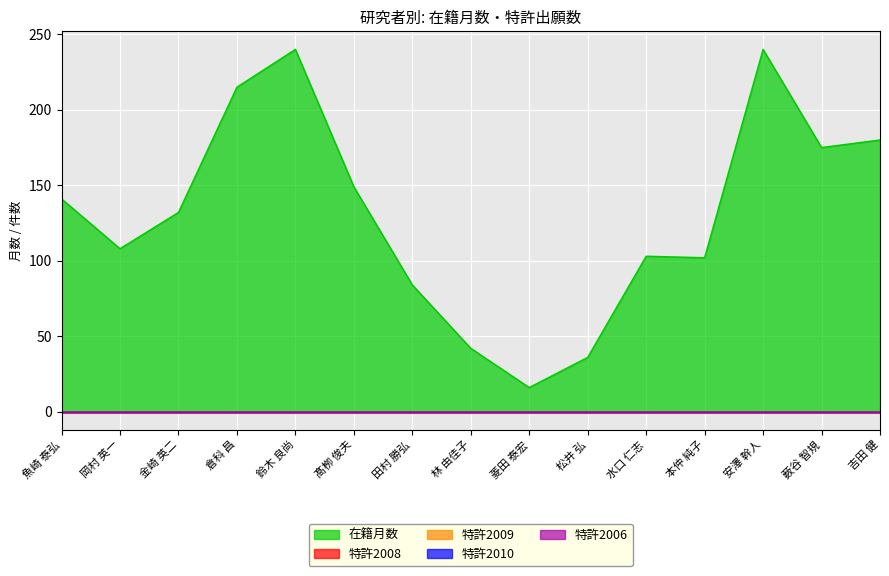

Which category has the highest value across all series?

鈴木 良尚